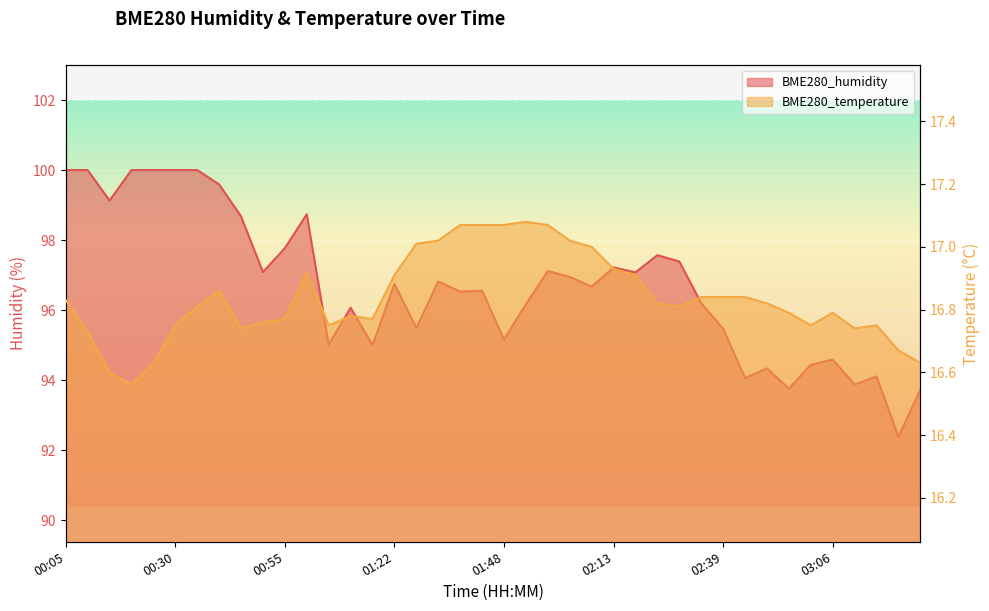

What are all the series names shown in the legend?

BME280_humidity, BME280_temperature